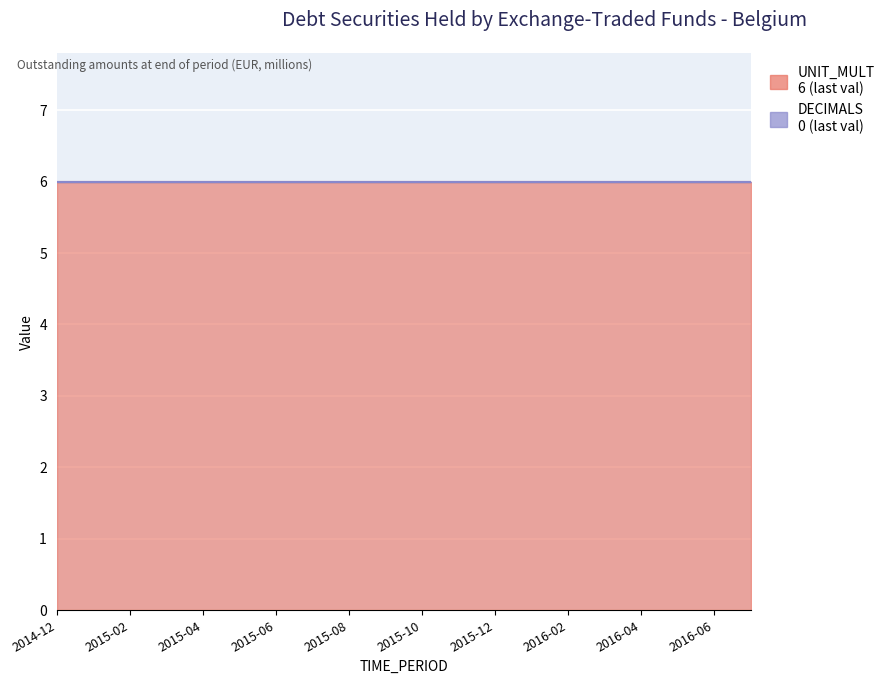

What is the minimum value for UNIT_MULT?

6